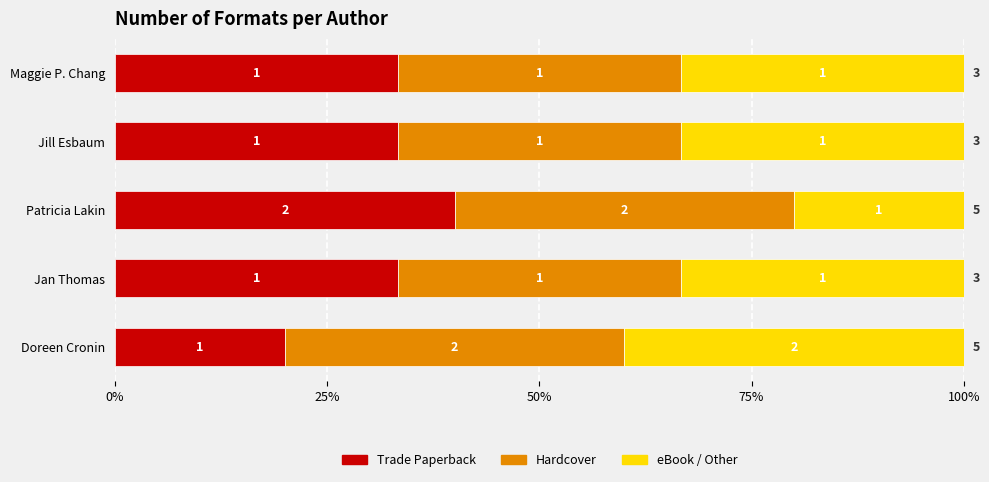

What are all the series names shown in the legend?

Trade Paperback, Hardcover, eBook / Other